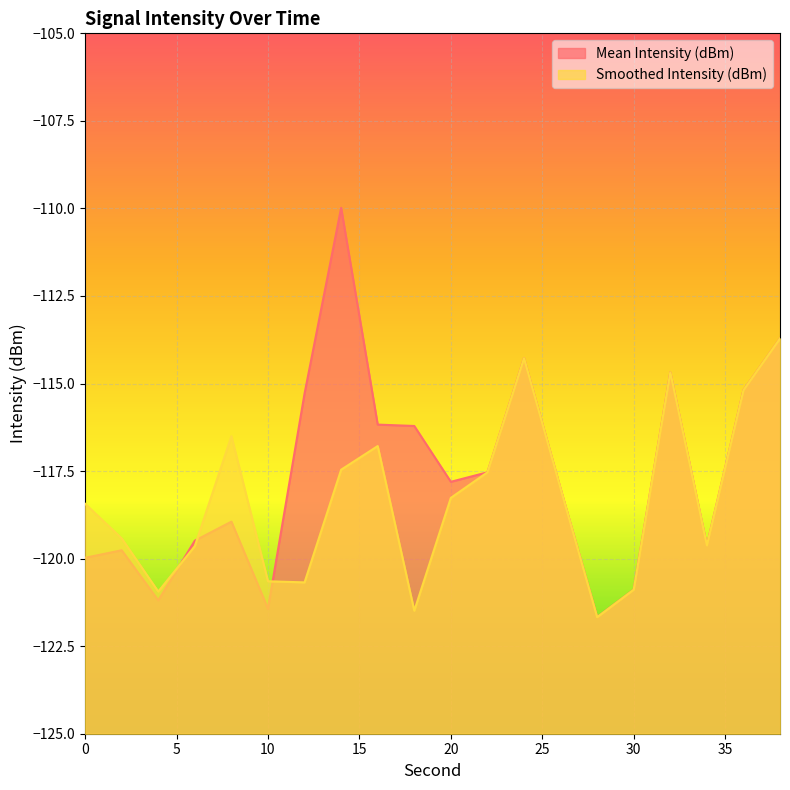

Reading left to right, transcribe all the data shown in this chart.

Mean Intensity (dBm): -120.0	-119.8	-121.2	-119.5	-118.9	-121.4	-115.3	-110.0	-116.2	-116.2	-117.8	-117.5	-114.3	-118.0	-121.7	-120.9	-114.7	-119.6	-115.2	-113.7
Smoothed Intensity (dBm): -118.4	-119.4	-120.9	-119.6	-116.5	-120.6	-120.7	-117.5	-116.8	-121.5	-118.3	-117.5	-114.3	-118.0	-121.7	-120.9	-114.7	-119.6	-115.2	-113.7